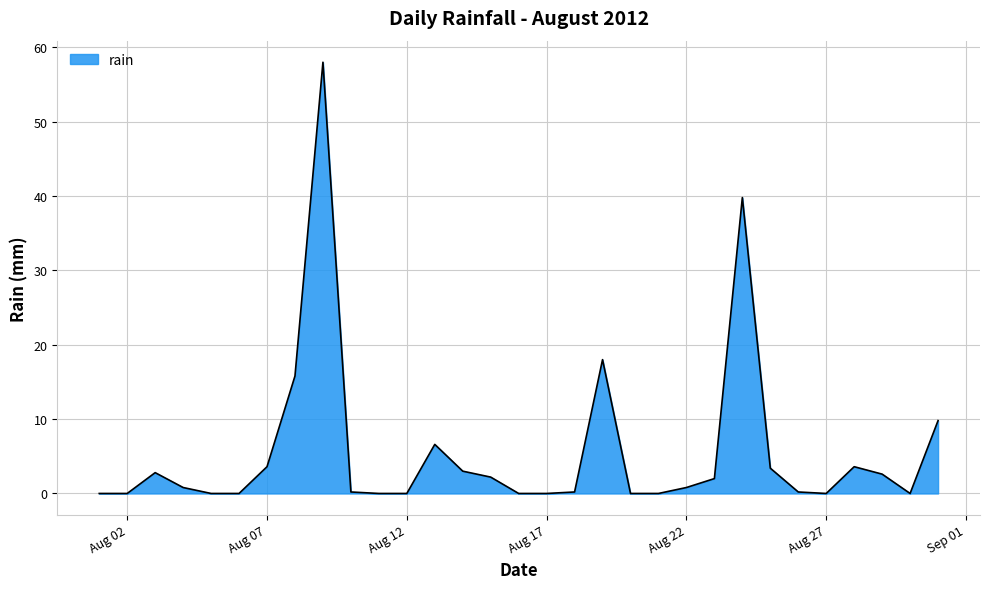

Reading right to left, extract all data points from this chart.

9.8	0.0	2.6	3.6	0.0	0.2	3.4	39.8	2.0	0.8	0.0	0.0	18.0	0.2	0.0	0.0	2.2	3.0	6.6	0.0	0.0	0.2	58.0	15.8	3.6	0.0	0.0	0.8	2.8	0.0	0.0